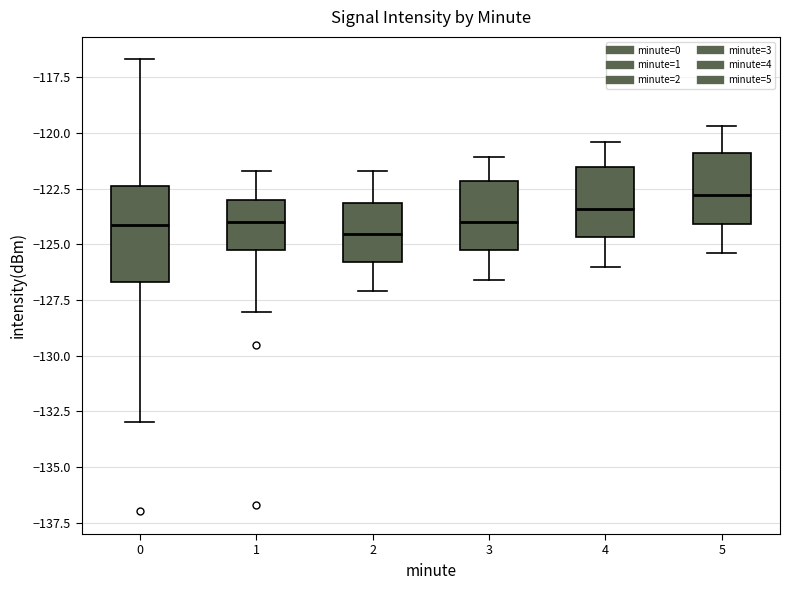

Reading left to right, transcribe this box plot: for each box, give where its median line is, the range the box spans, and where its two whiskers end, as read against the y-axis. The values are not printed on the chart, so give them approximately, as read against the axis.

0: median -124.0, box -126.5 to -122.5, whiskers -133.0 to -116.5
1: median -124.0, box -125.0 to -123.0, whiskers -128.0 to -121.5
2: median -124.5, box -126.0 to -123.0, whiskers -127.0 to -121.5
3: median -124.0, box -125.0 to -122.0, whiskers -126.5 to -121.0
4: median -123.5, box -124.5 to -121.5, whiskers -126.0 to -120.5
5: median -123.0, box -124.0 to -121.0, whiskers -125.5 to -119.5